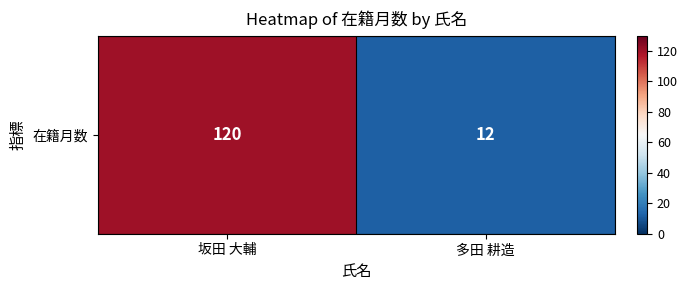

What is the change in value from 坂田 大輔 to 多田 耕造?

-108